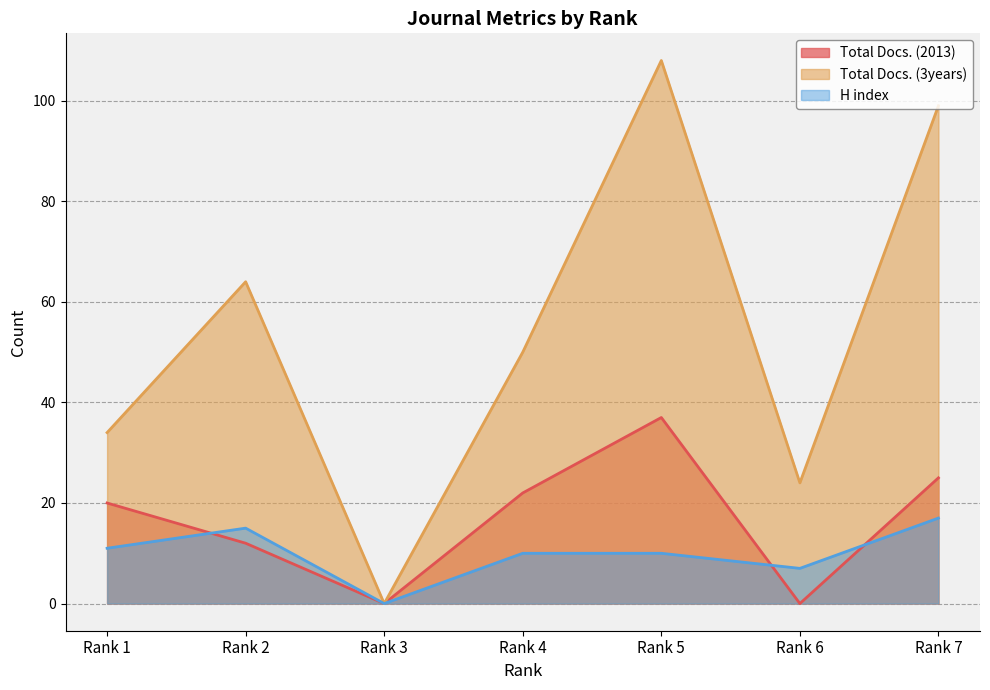

True or false: H index and Total Docs. (3years) cross at least once.

False